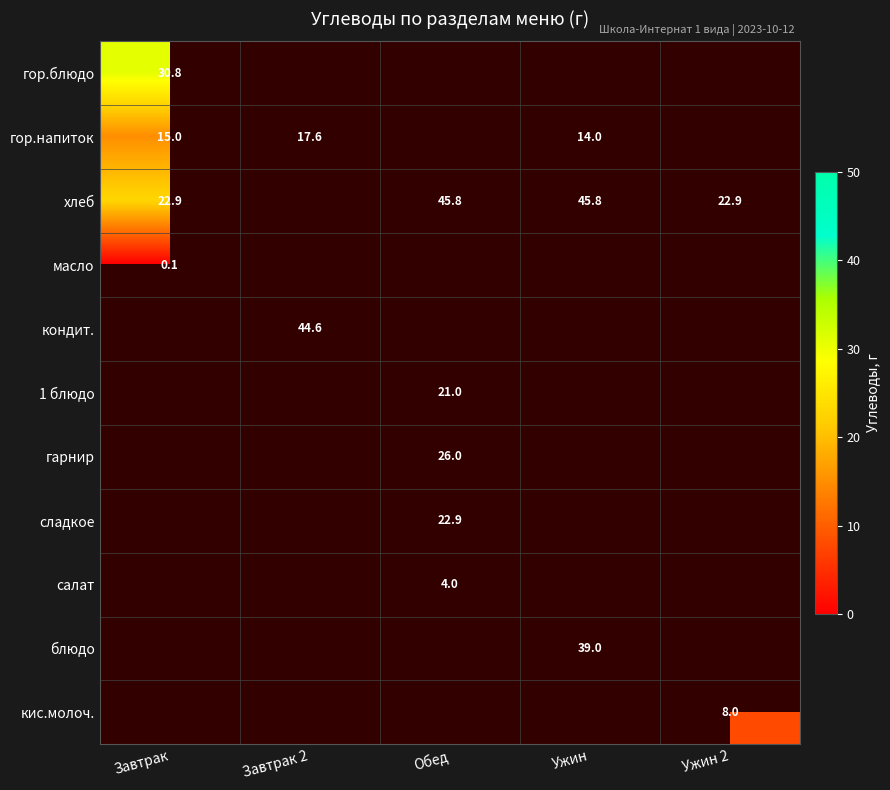

How many categories are shown in the chart?

5